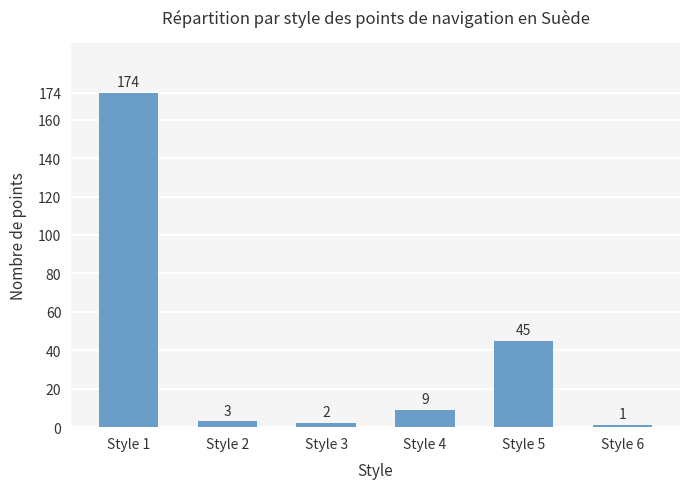

What is the difference between the values at Style 5 and Style 3?

43